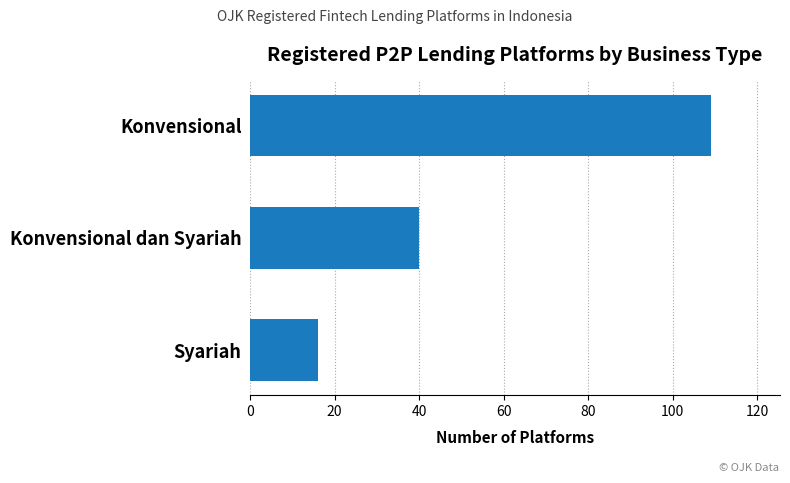

Reading bottom to top, transcribe all the data shown in this chart.

16	40	109